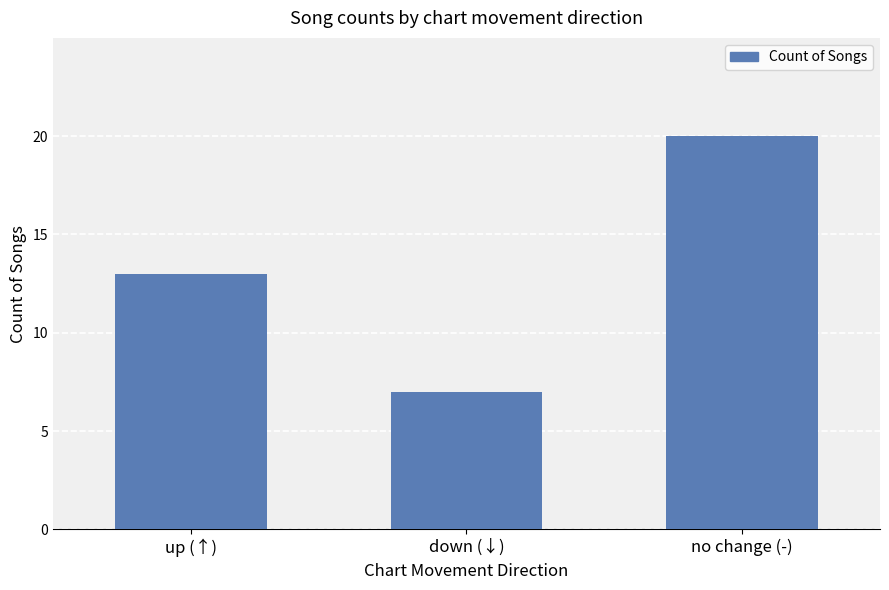

Approximately how many times larger is the value at up (↑) compared to down (↓)?

1.9